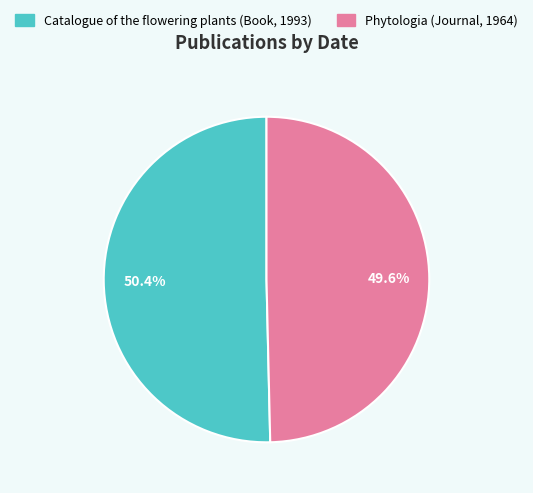

Is there any slice that represents more than half of the pie?

Yes